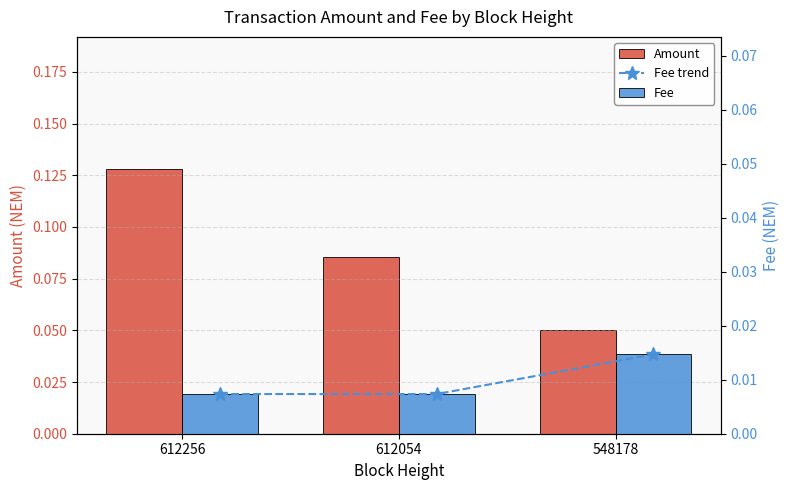

At which category does the chart reach its peak across all series?

612256